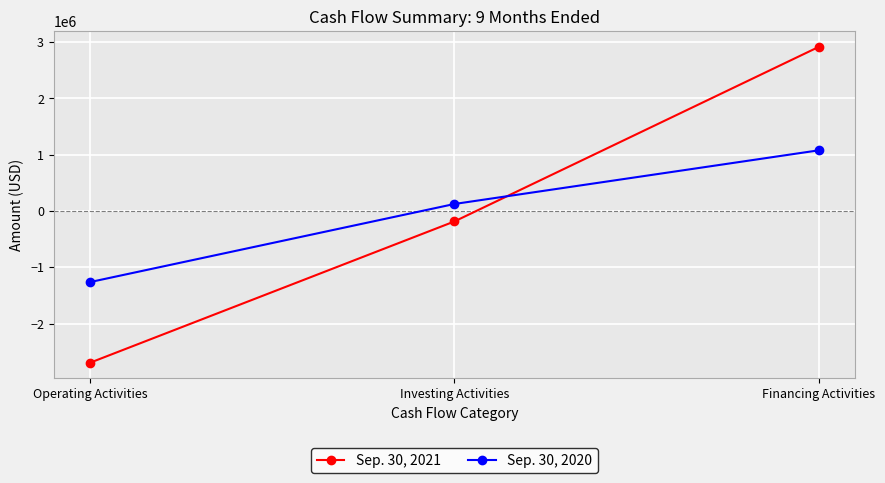

At which category is the sum across all series the highest?

Financing Activities